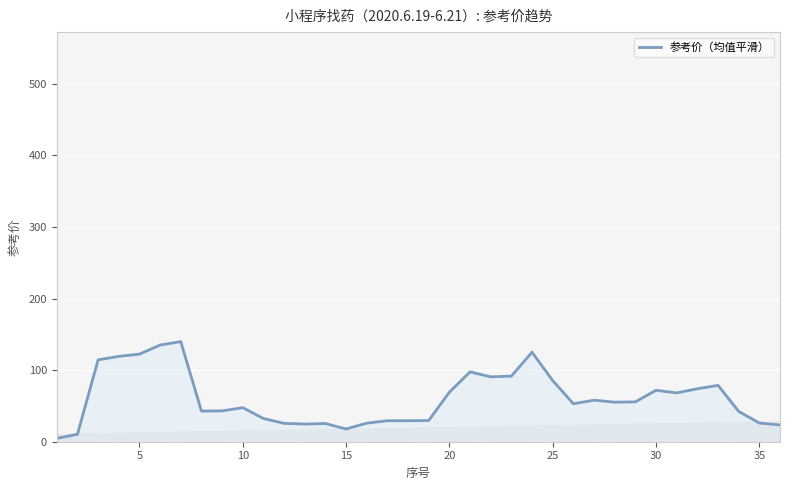

What is the maximum value shown in the chart?

139.8